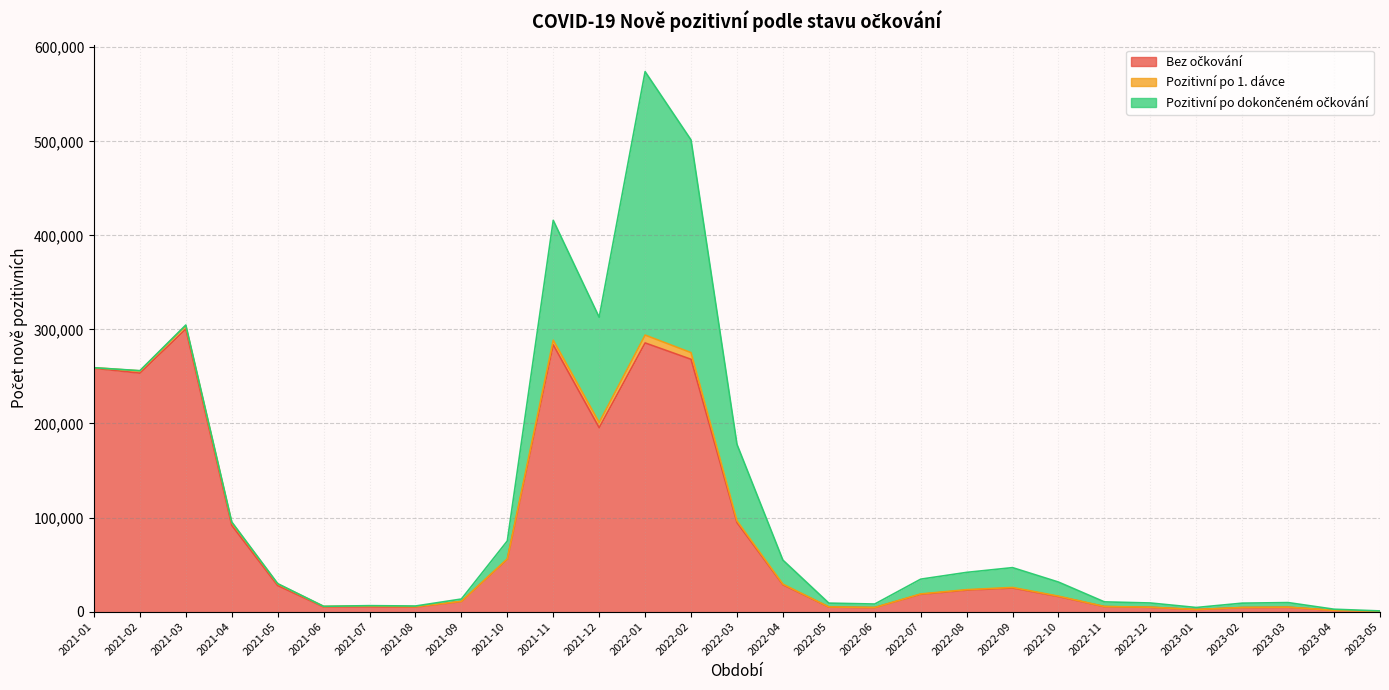

What is the sum of the Pozitivní po dokončeném očkování values at 2021-07 and 2022-03?

81665